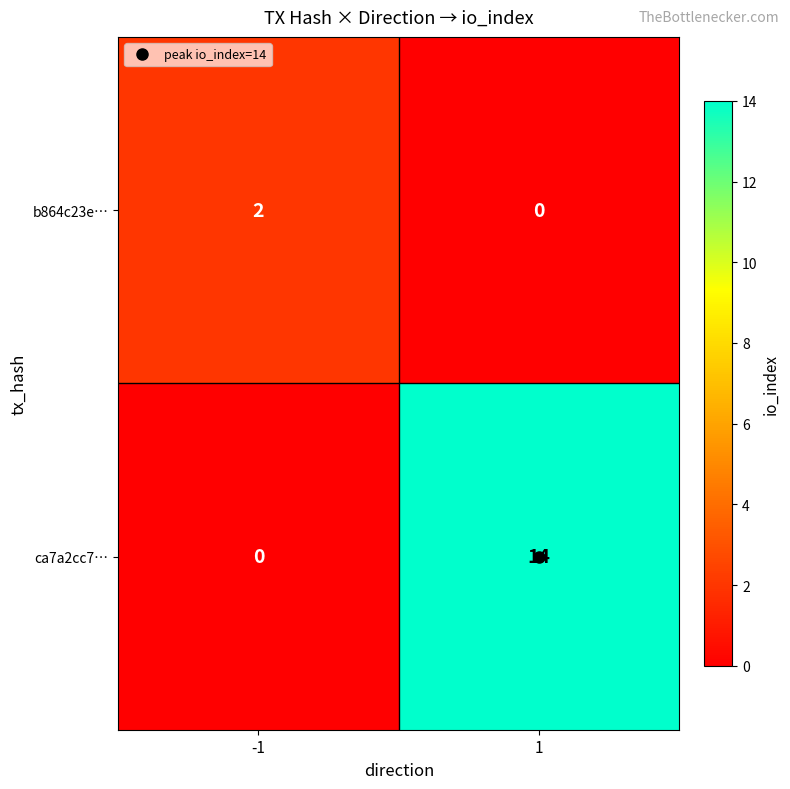

What is the approximate value of ca7a2cc7… at 1, to the nearest 5?

15